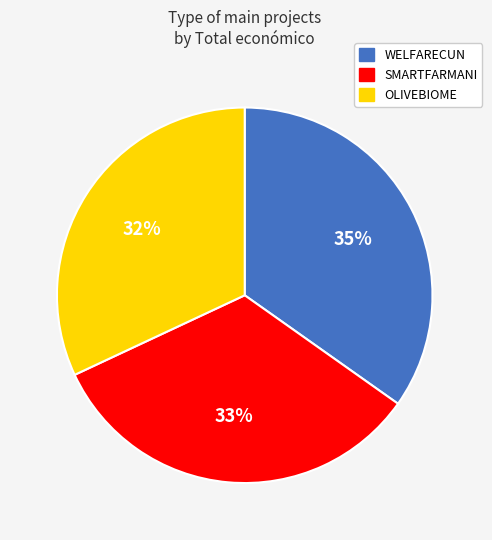

Is there any slice that represents more than half of the pie?

No